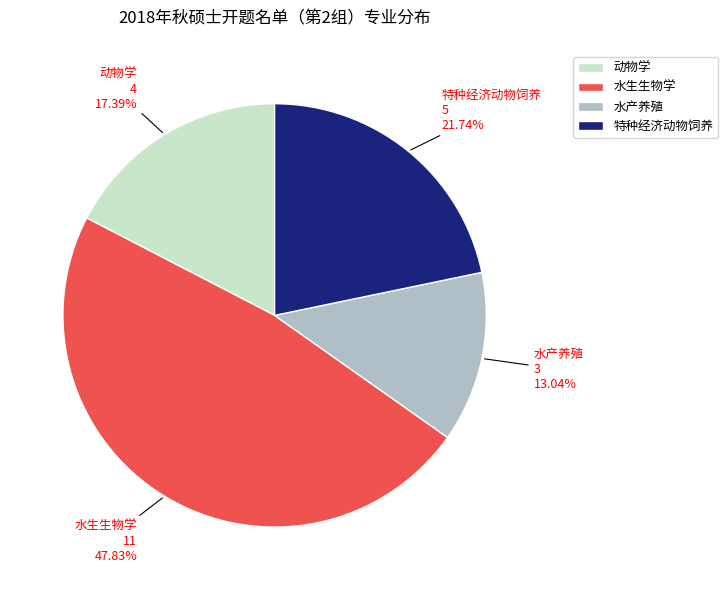

Which slice is the smallest?

水产养殖